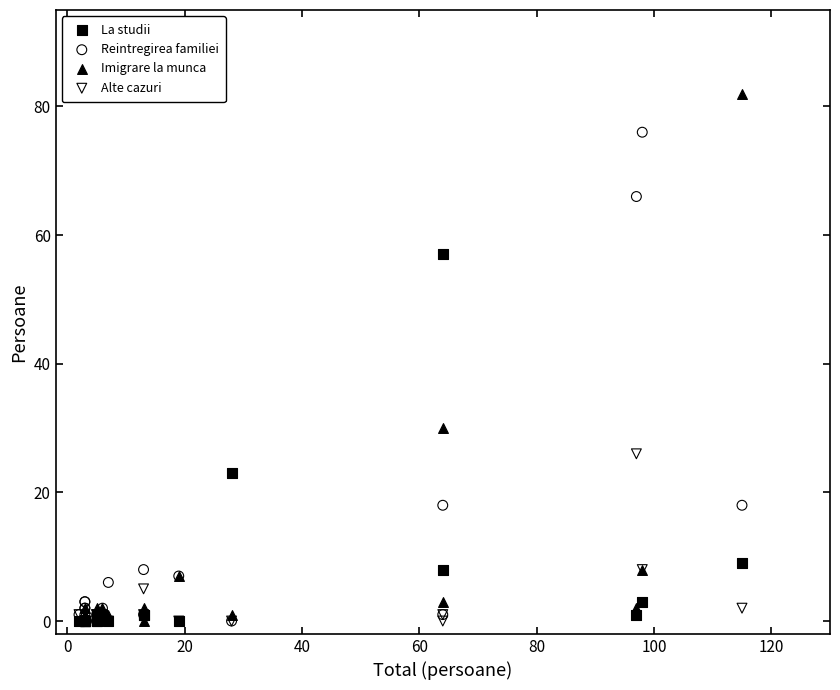

Which series has the largest Y range (max minus min)?

Imigrare la munca